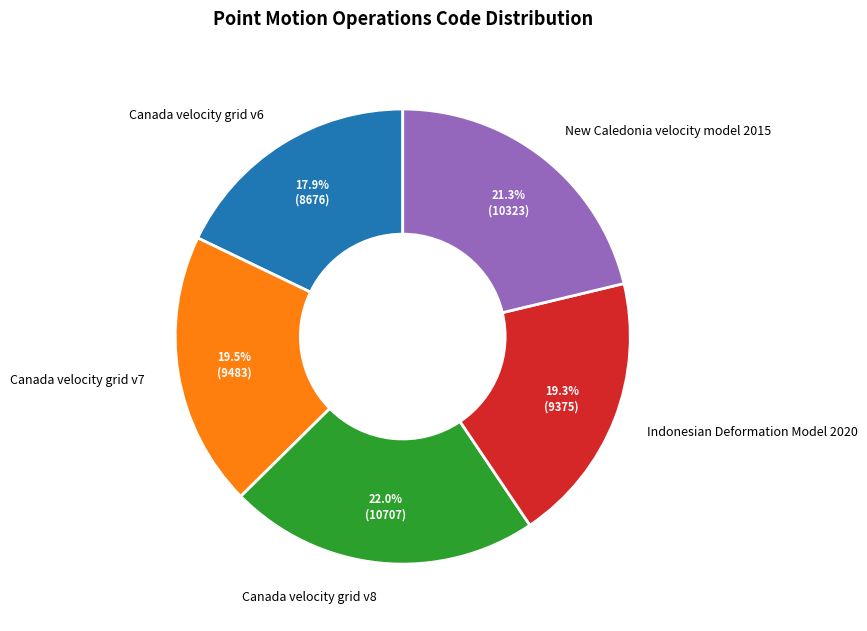

True or false: Canada velocity grid v7 accounts for 8% of the total.

False